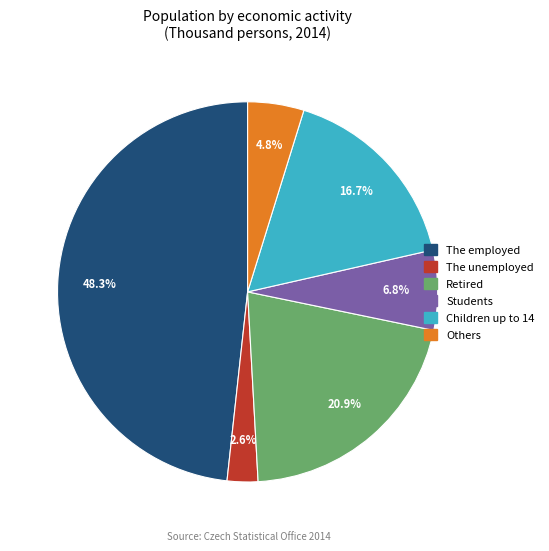

Is The unemployed the majority of the pie?

No